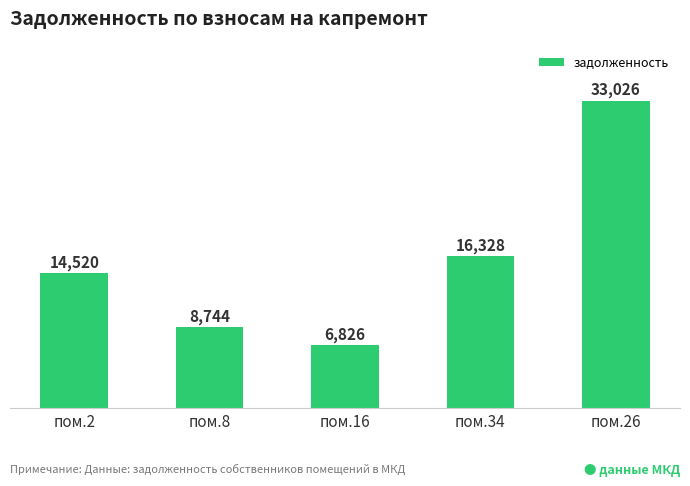

What is the greatest value displayed?

33026.3